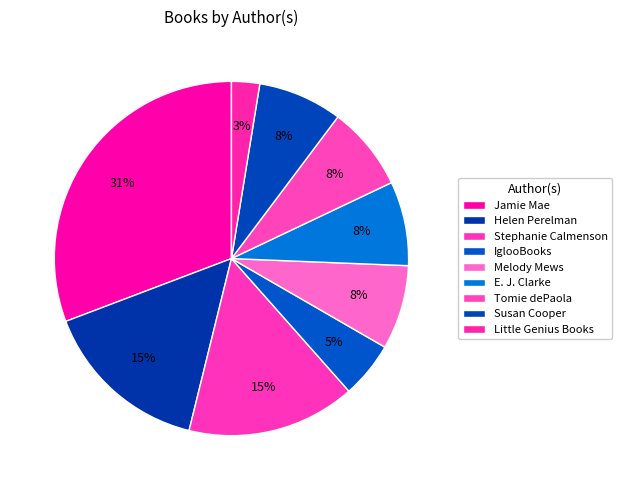

To the nearest percent, what is the difference between the largest and smallest slice percentages?

28%